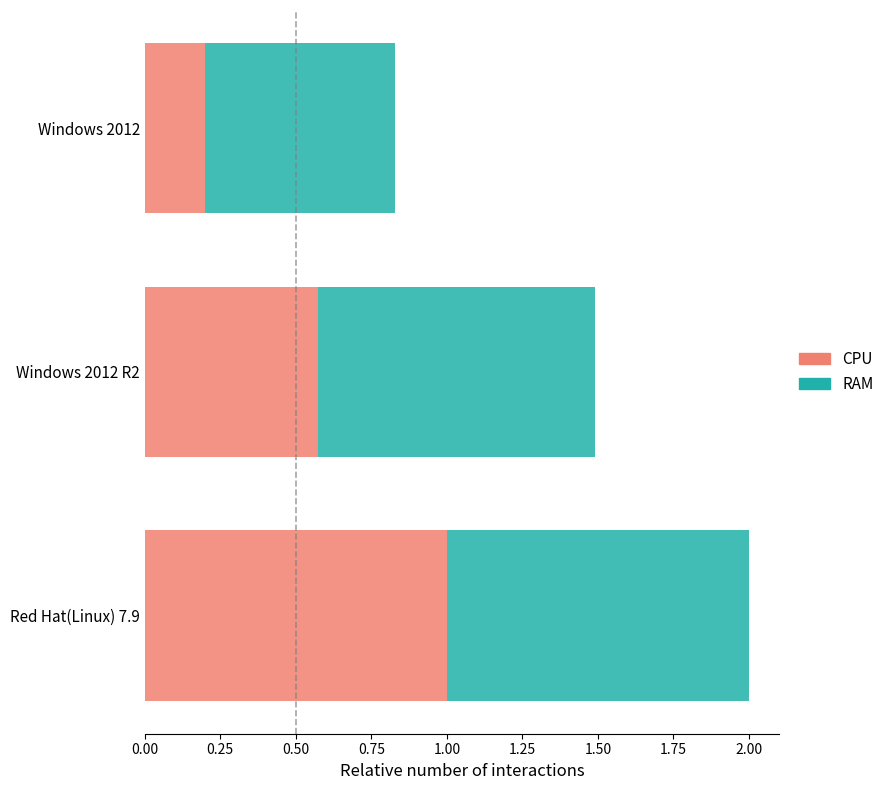

Is it true that CPU equals 0.5 at Red Hat(Linux) 7.9?

False